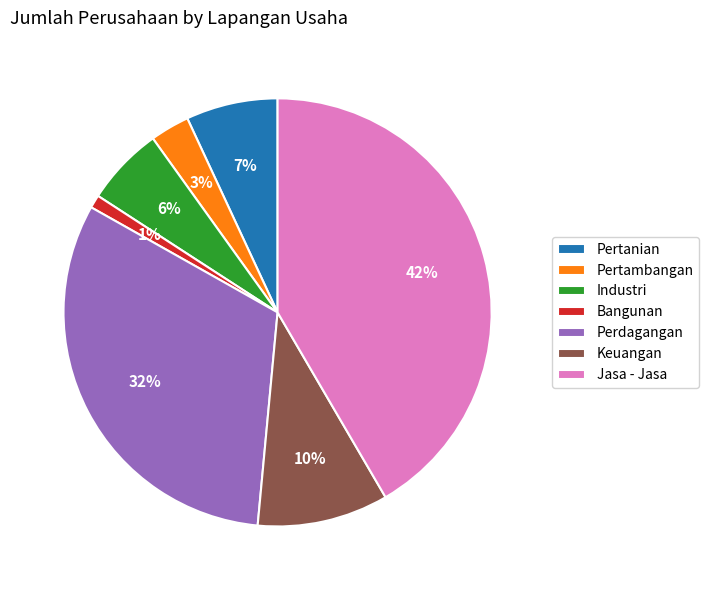

What percentage is the Pertanian slice, to the nearest percent?

7%